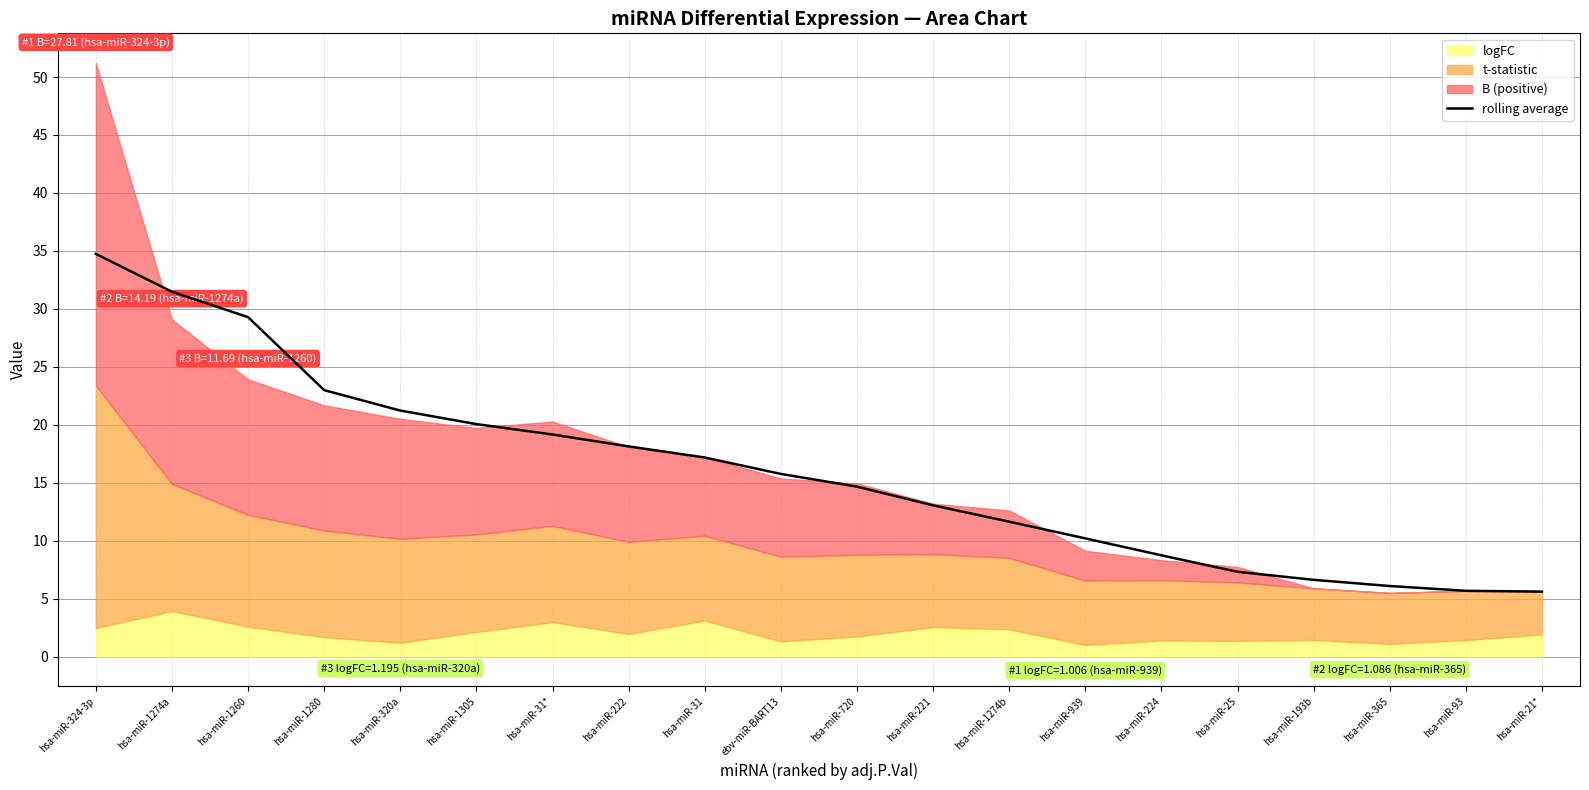

What is the difference between the maximum and minimum values?

29.1